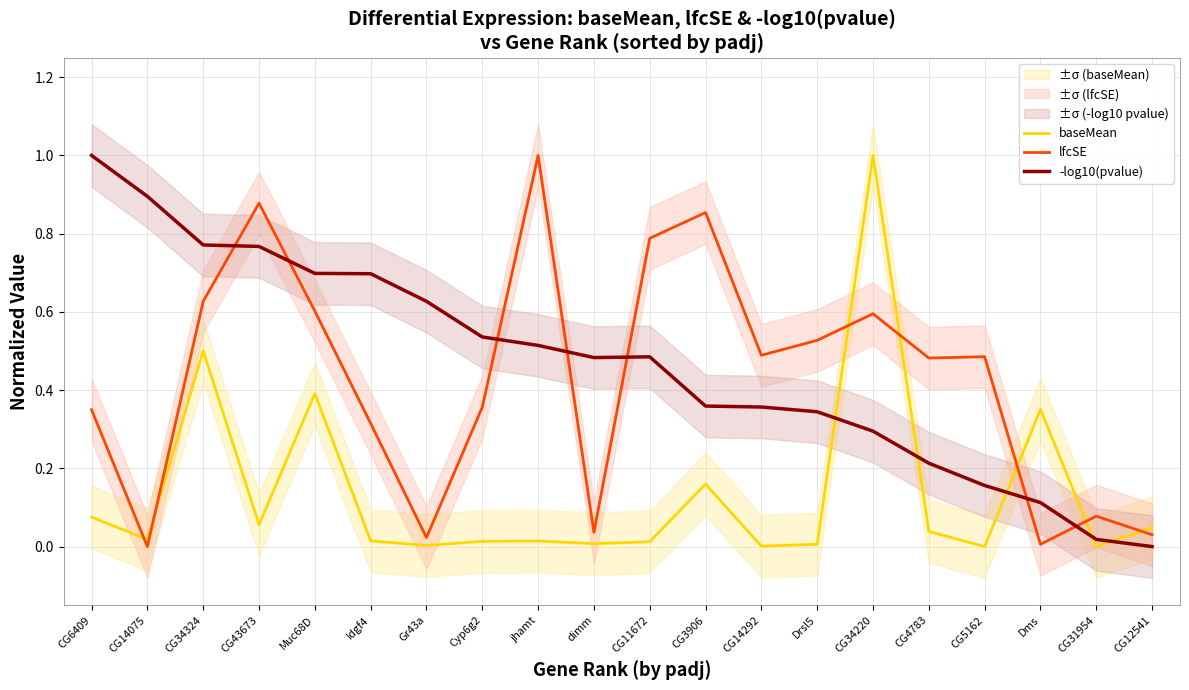

Which label corresponds to the smallest value in the chart?

CG5162